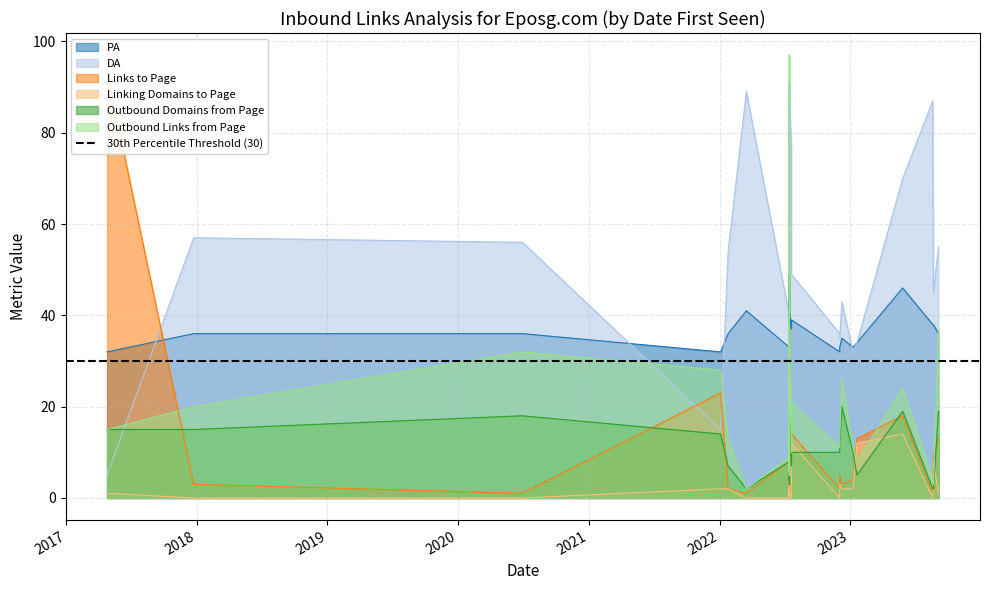

True or false: Linking Domains to Page and DA cross at least once.

False